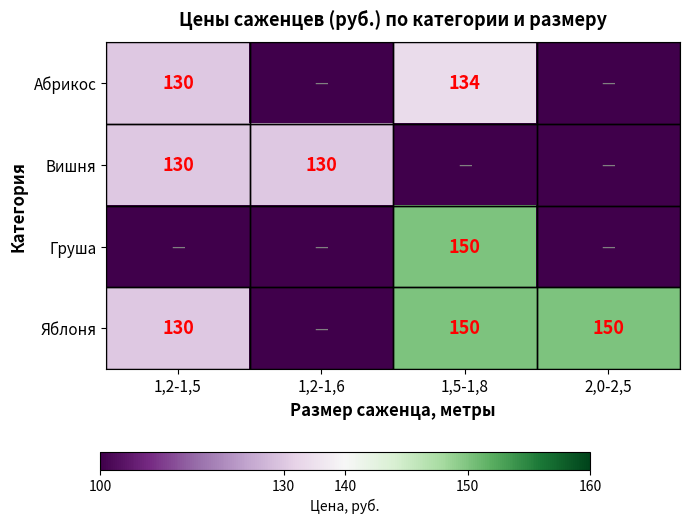

The Яблоня series shows 150 at 1,5-1,8. True or false?

True